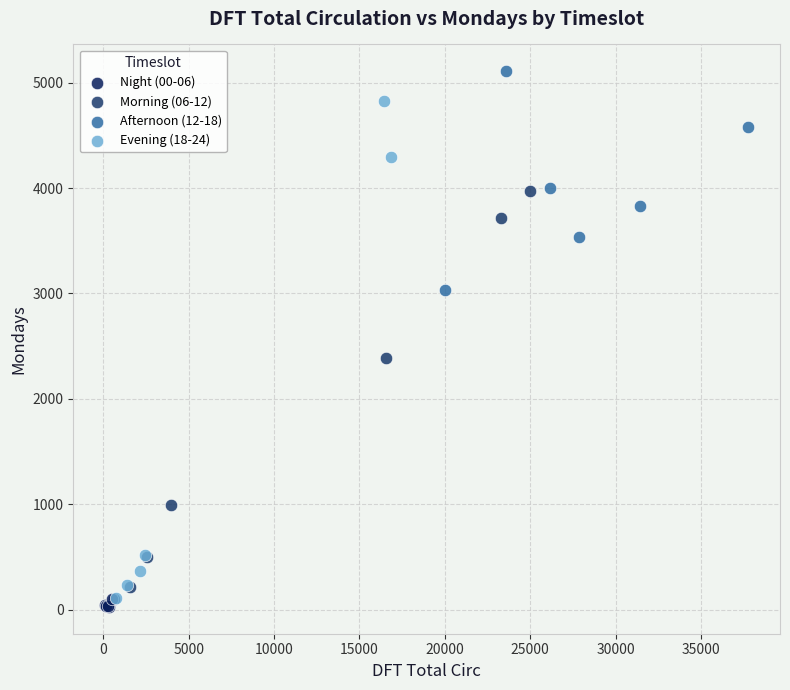

Which series contains the lowest Y value?

Night (00-06)